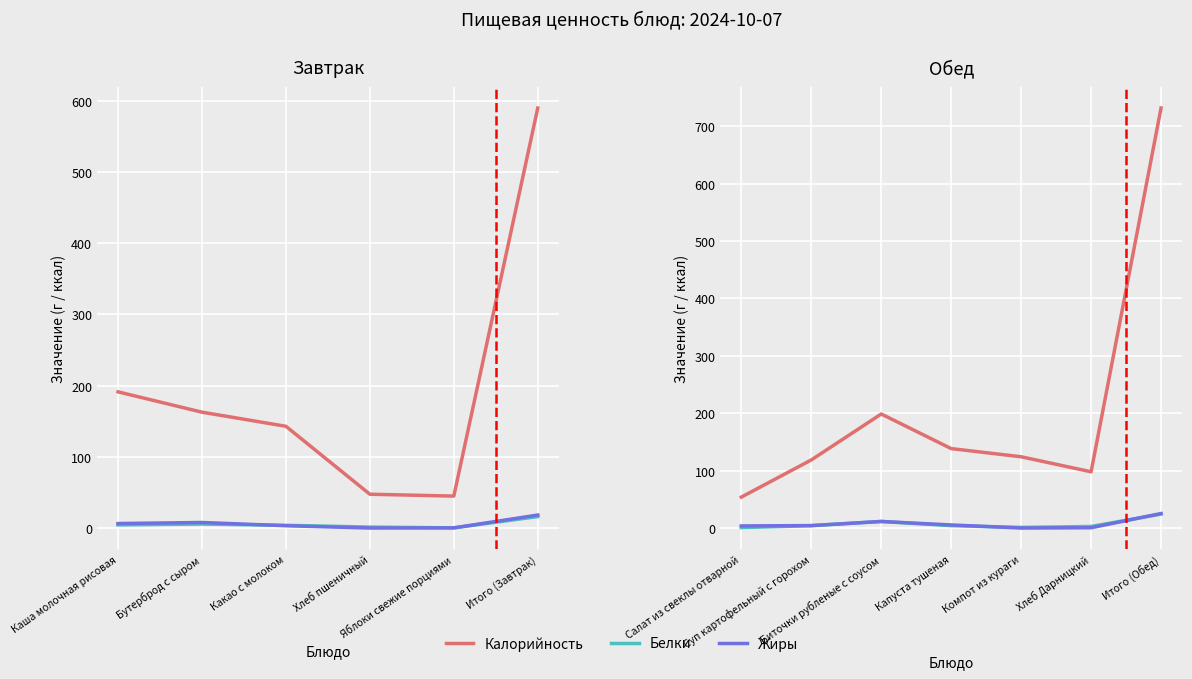

Rank the series by their maximum value, from lowest to highest.

Белки, Жиры, Калорийность